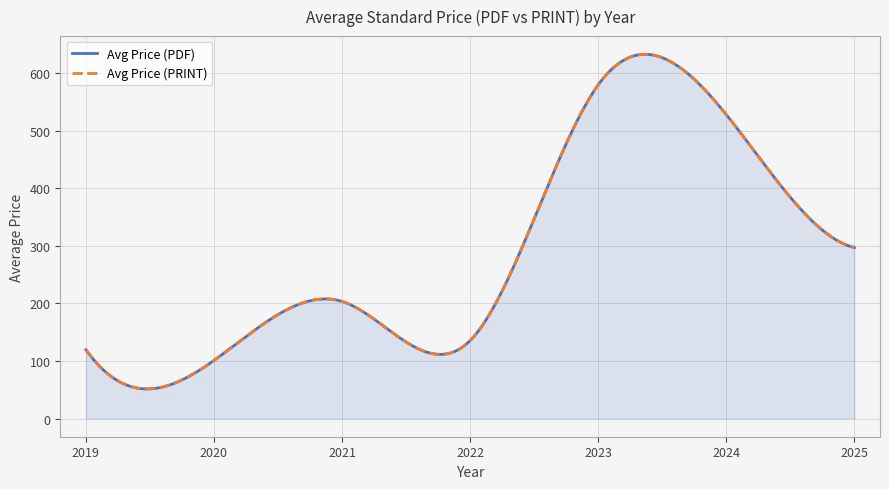

True or false: Avg Price (PRINT) and Avg Price (PDF) cross at least once.

False